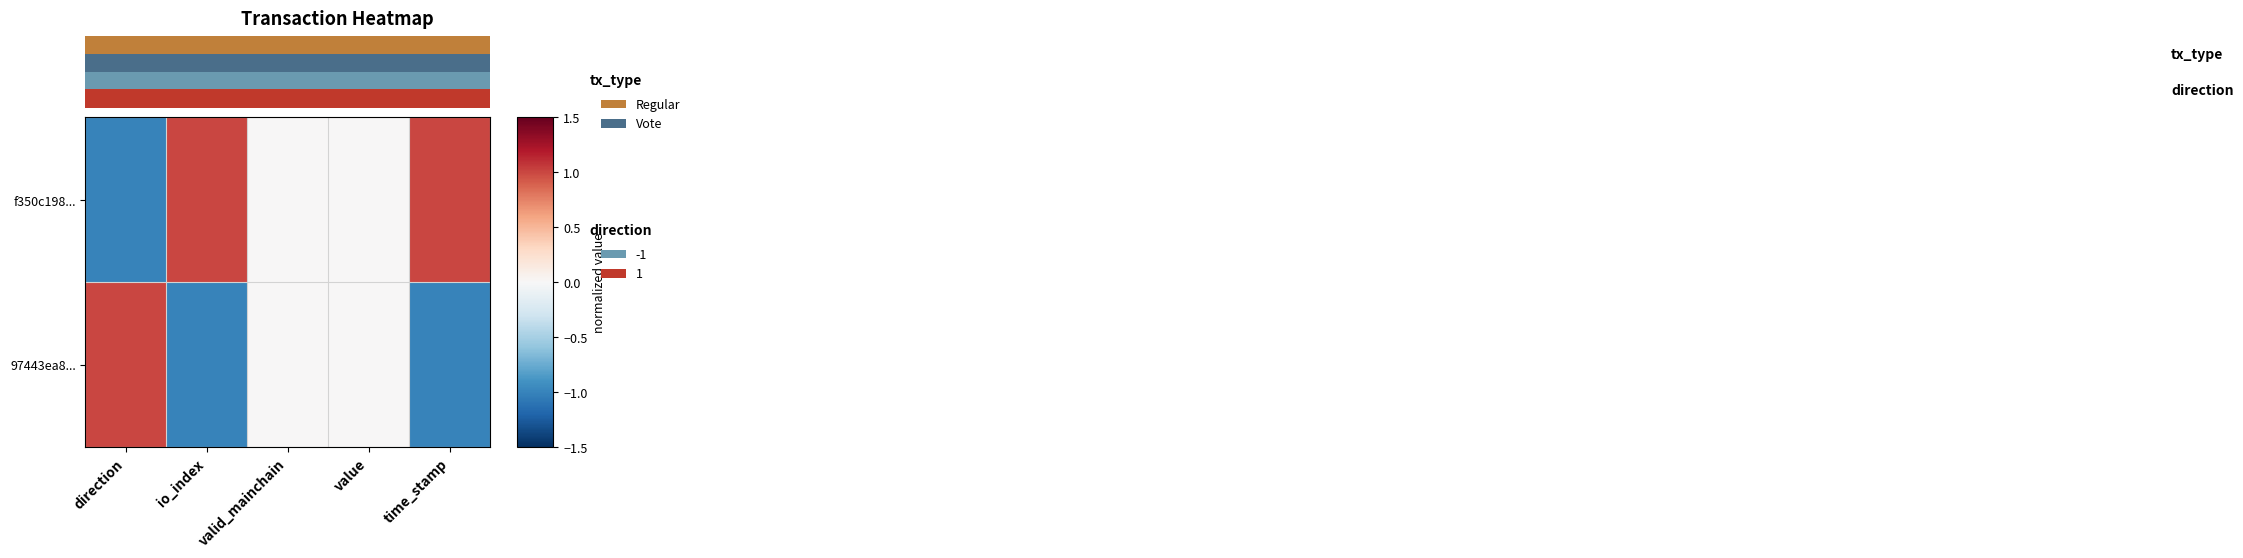

Between io_index and value, which is larger?

io_index